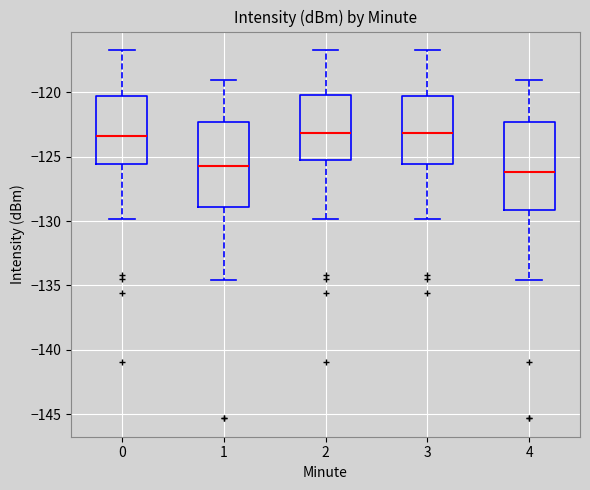

Reading left to right, read every box against the y-axis: the position of its median line, the range the box covers, and the ends of its whiskers. The values are not printed on the chart, so give them approximately, as read against the axis.

0: median -123.5, box -125.5 to -120.5, whiskers -130.0 to -116.5
1: median -125.5, box -129.0 to -122.5, whiskers -134.5 to -119.0
2: median -123.0, box -125.5 to -120.0, whiskers -130.0 to -116.5
3: median -123.0, box -125.5 to -120.5, whiskers -130.0 to -116.5
4: median -126.0, box -129.0 to -122.5, whiskers -134.5 to -119.0